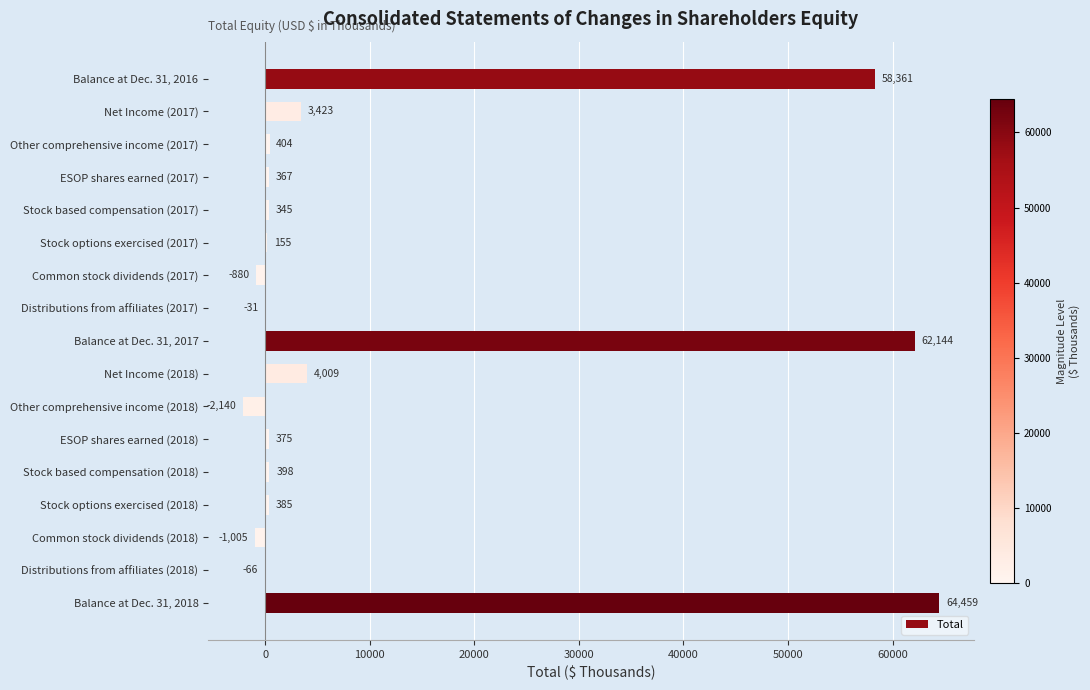

How many positive values are there?

12